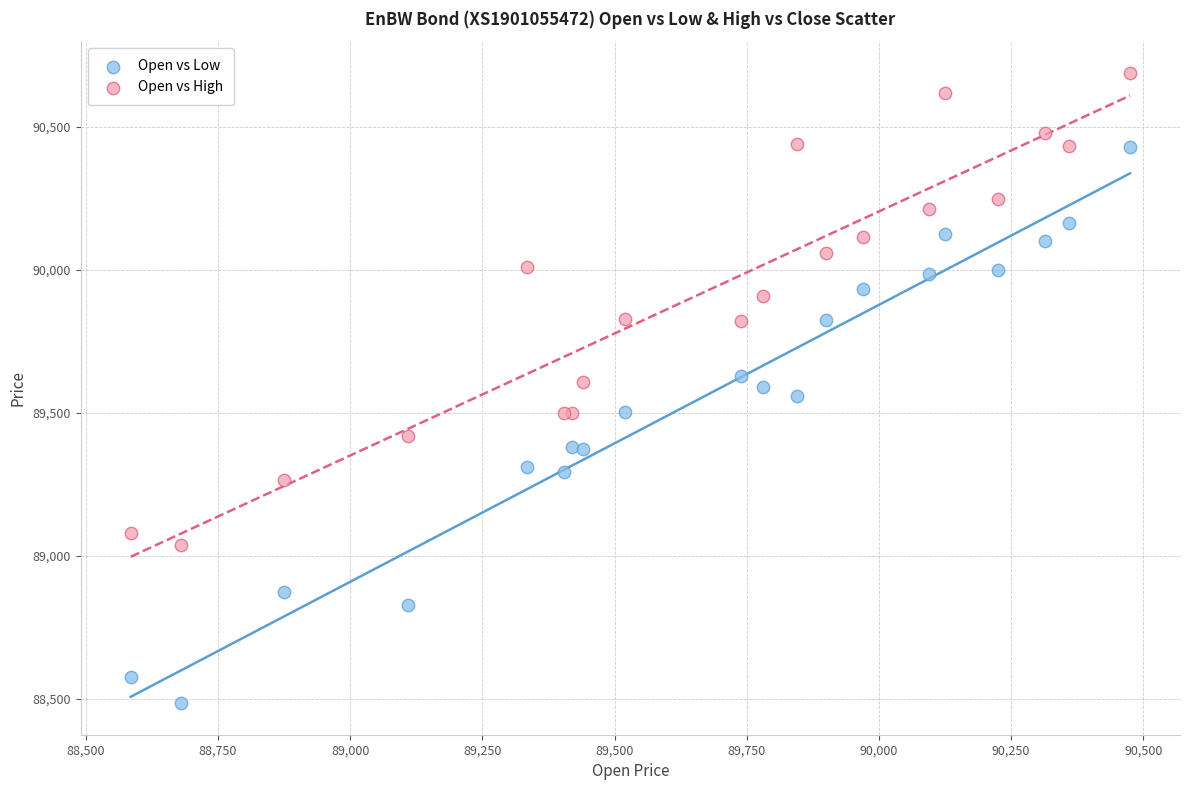

Which series contains the highest Y value?

Open vs High